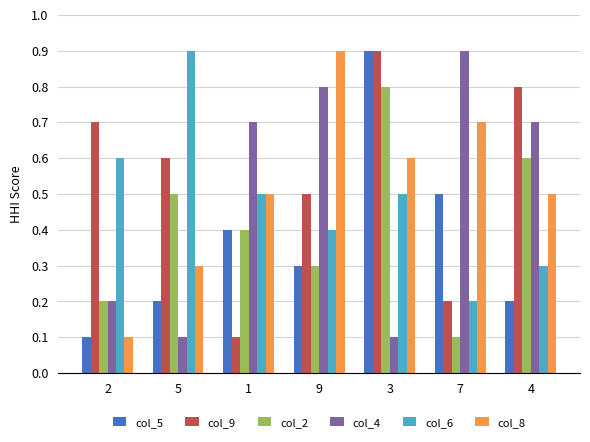

Reading right to left, extract all data points from this chart.

col_5: 4=0.2	7=0.5	3=0.9	9=0.3	1=0.4	5=0.2	2=0.1
col_9: 4=0.8	7=0.2	3=0.9	9=0.5	1=0.1	5=0.6	2=0.7
col_2: 4=0.6	7=0.1	3=0.8	9=0.3	1=0.4	5=0.5	2=0.2
col_4: 4=0.7	7=0.9	3=0.1	9=0.8	1=0.7	5=0.1	2=0.2
col_6: 4=0.3	7=0.2	3=0.5	9=0.4	1=0.5	5=0.9	2=0.6
col_8: 4=0.5	7=0.7	3=0.6	9=0.9	1=0.5	5=0.3	2=0.1